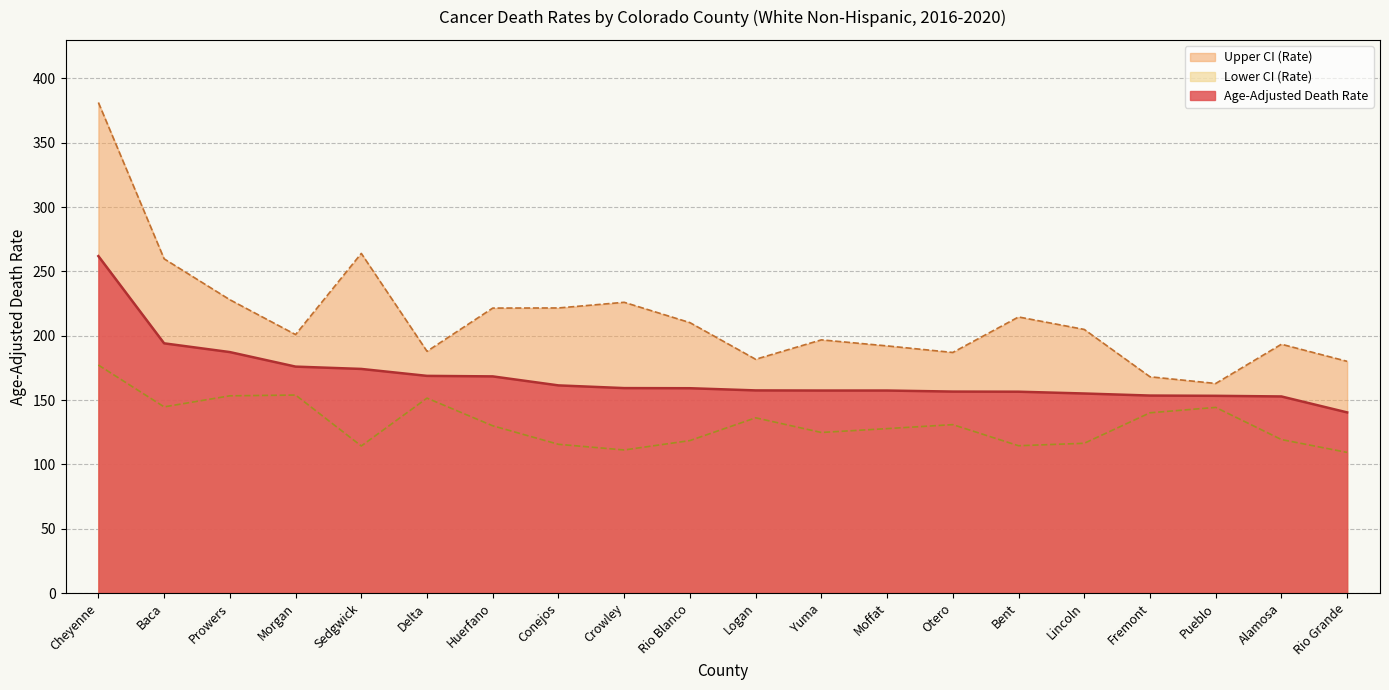

At which category does Upper CI (Rate) reach its first local valley?

Morgan